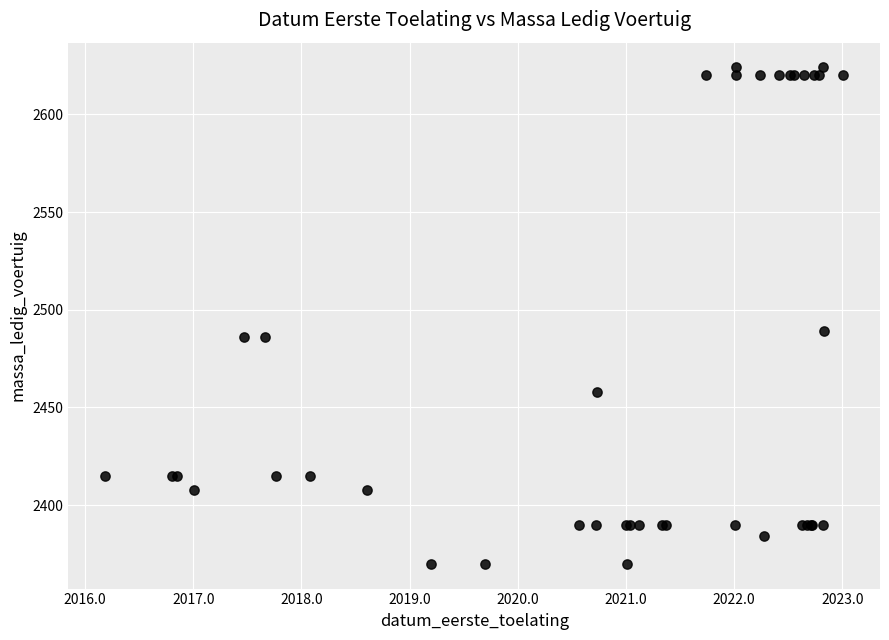

What Y value in the scatter plot is closest to 2497?

2489